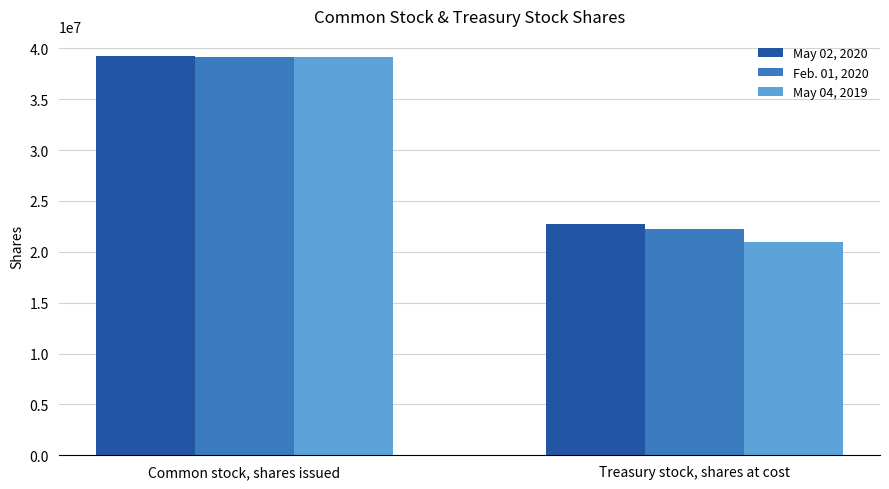

The value of Feb. 01, 2020 at Common stock, shares issued is 39140575. True or false?

True